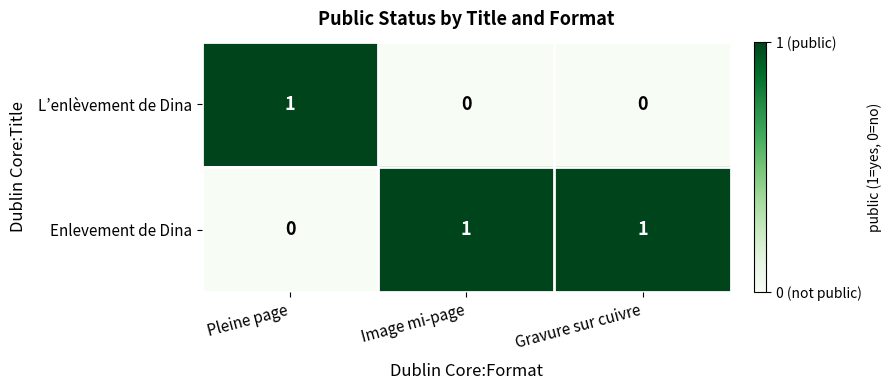

Count the number of categories in the chart.

3